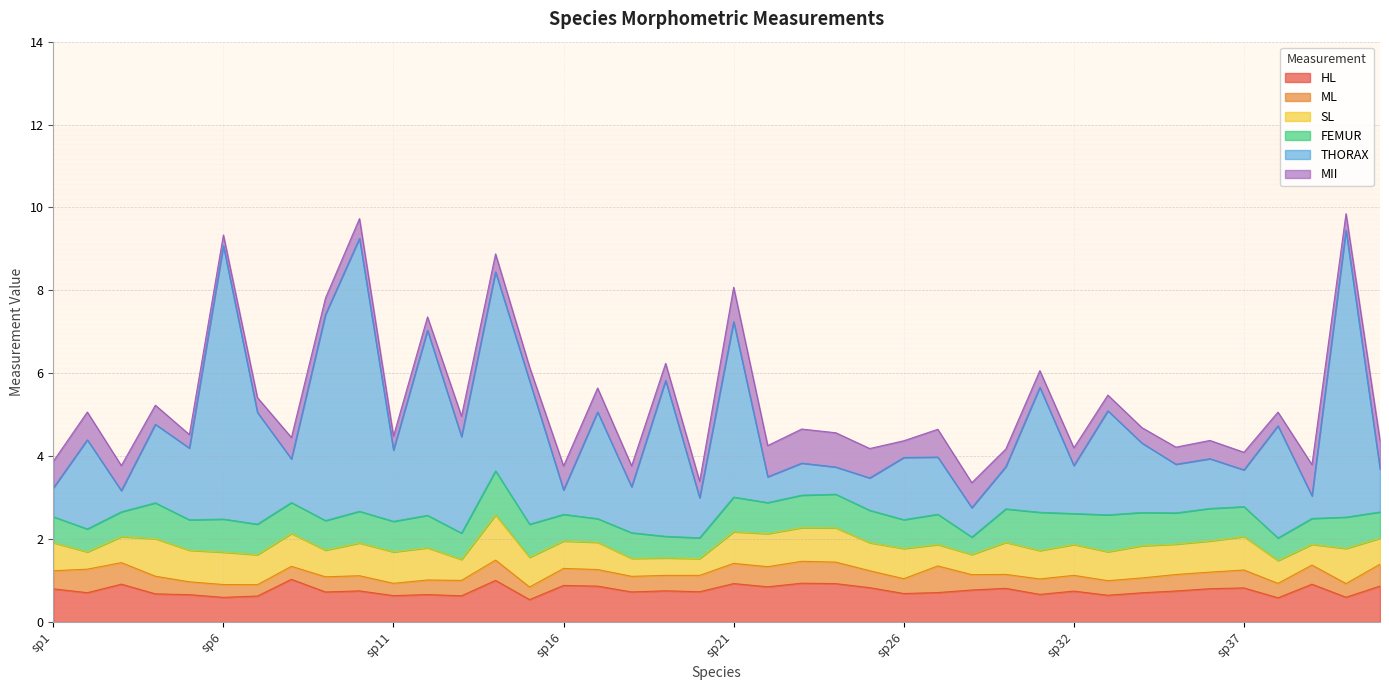

Reading right to left, list all the values displayed in this chart.

HL: 0.9	0.6	0.9	0.6	0.8	0.8	0.7	0.7	0.6	0.7	0.7	0.8	0.8	0.7	0.7	0.8	0.9	0.9	0.8	0.9	0.7	0.8	0.7	0.9	0.9	0.5	1.0	0.6	0.7	0.6	0.8	0.7	1.0	0.6	0.6	0.7	0.7	0.9	0.7	0.8
ML: 0.5	0.3	0.5	0.3	0.4	0.4	0.4	0.4	0.4	0.4	0.4	0.3	0.4	0.6	0.4	0.4	0.5	0.5	0.5	0.5	0.4	0.4	0.4	0.4	0.4	0.3	0.5	0.4	0.4	0.3	0.4	0.4	0.3	0.3	0.3	0.3	0.4	0.5	0.6	0.4
SL: 0.6	0.8	0.5	0.5	0.8	0.8	0.7	0.8	0.7	0.7	0.7	0.8	0.5	0.5	0.7	0.7	0.8	0.8	0.8	0.8	0.4	0.4	0.4	0.7	0.7	0.7	1.1	0.5	0.8	0.8	0.8	0.6	0.8	0.7	0.8	0.8	0.9	0.6	0.4	0.7
FEMUR: 0.6	0.8	0.6	0.5	0.7	0.8	0.8	0.8	0.9	0.7	0.9	0.8	0.4	0.7	0.7	0.8	0.8	0.8	0.7	0.8	0.5	0.5	0.6	0.6	0.6	0.8	1.1	0.6	0.8	0.7	0.8	0.7	0.7	0.7	0.8	0.7	0.9	0.6	0.6	0.6
THORAX: 1.0	6.9	0.5	2.7	0.9	1.2	1.2	1.7	2.5	1.2	3.0	1.0	0.7	1.4	1.5	0.8	0.7	0.8	0.6	4.2	1.0	3.8	1.1	2.6	0.6	3.5	4.8	2.3	4.5	1.7	6.6	5.0	1.1	2.7	6.6	1.7	1.9	0.5	2.1	0.7
MII: 0.7	0.4	0.8	0.3	0.4	0.4	0.4	0.4	0.4	0.4	0.4	0.4	0.6	0.7	0.4	0.7	0.8	0.8	0.8	0.8	0.4	0.4	0.5	0.6	0.6	0.3	0.4	0.5	0.3	0.3	0.5	0.4	0.5	0.4	0.3	0.3	0.5	0.6	0.7	0.6